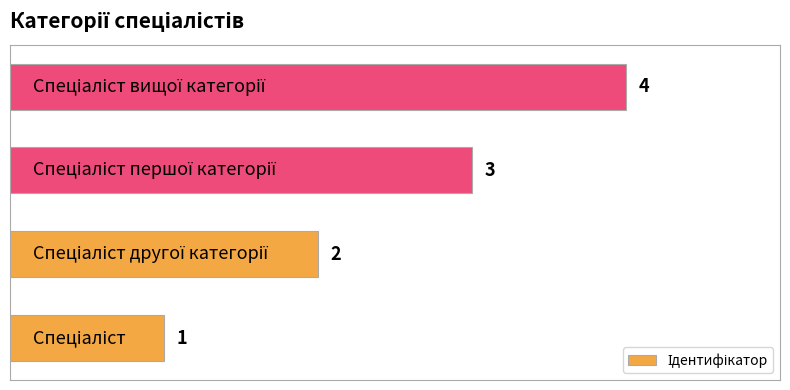

What is the greatest value displayed?

4